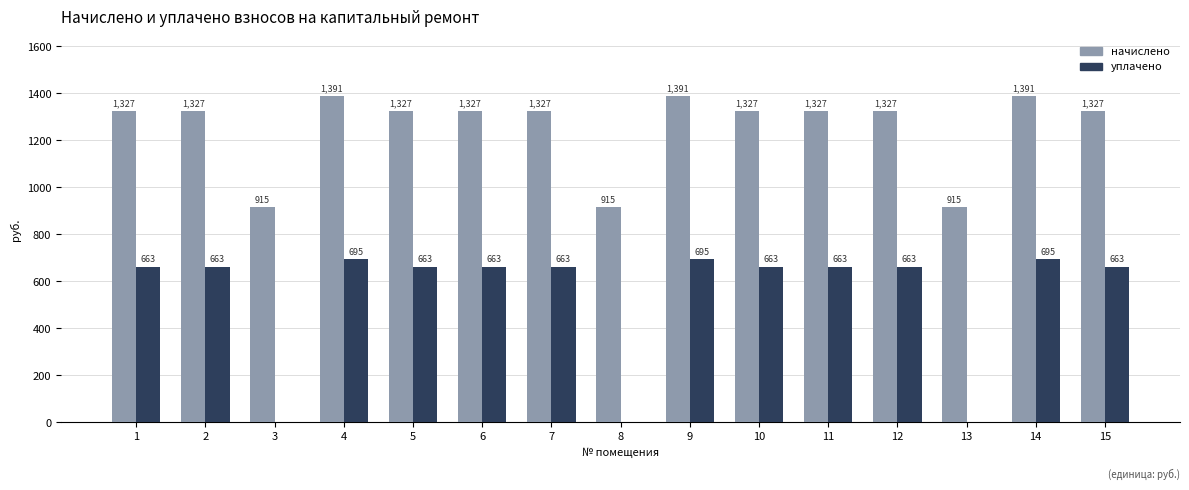

Read the начислено value at 5.

1326.7